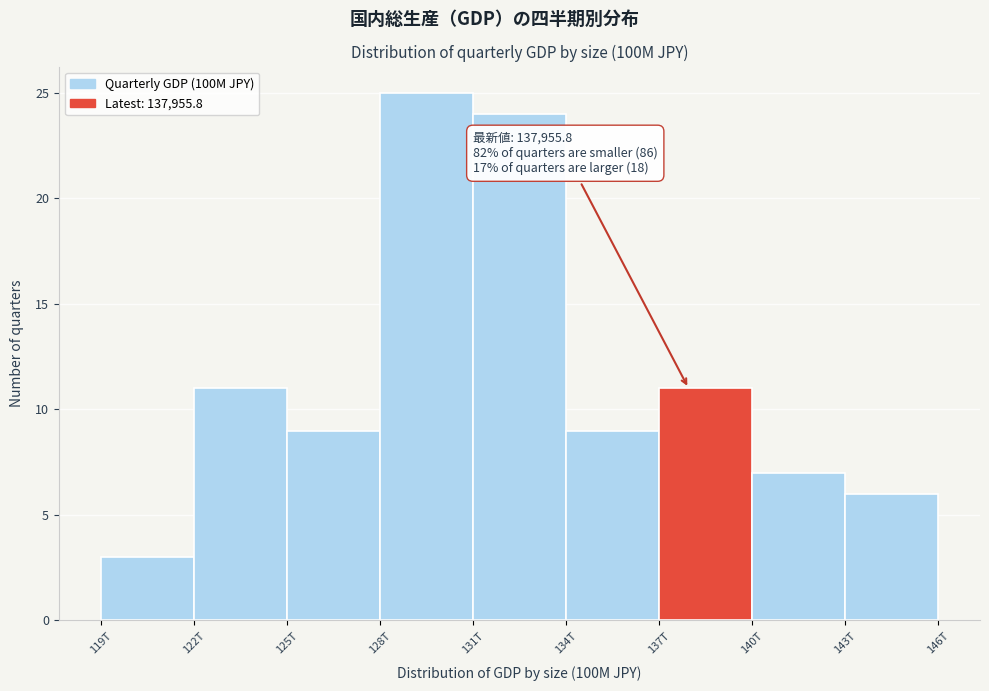

Reading right to left, what are all the values shown in this chart?

143T=6	140T=7	137T=11	134T=9	131T=24	128T=25	125T=9	122T=11	119T=3